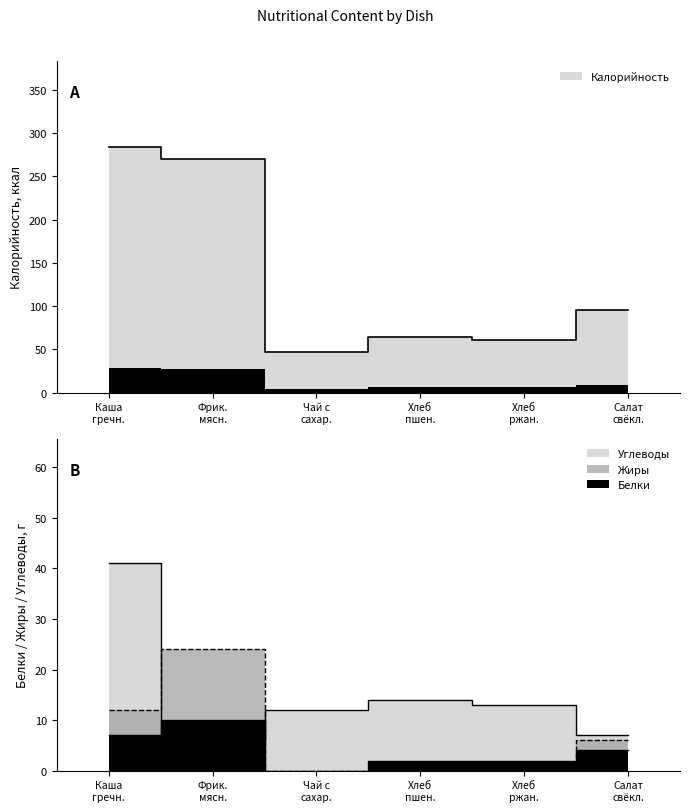

Which series has the largest total across all categories?

Калорийность